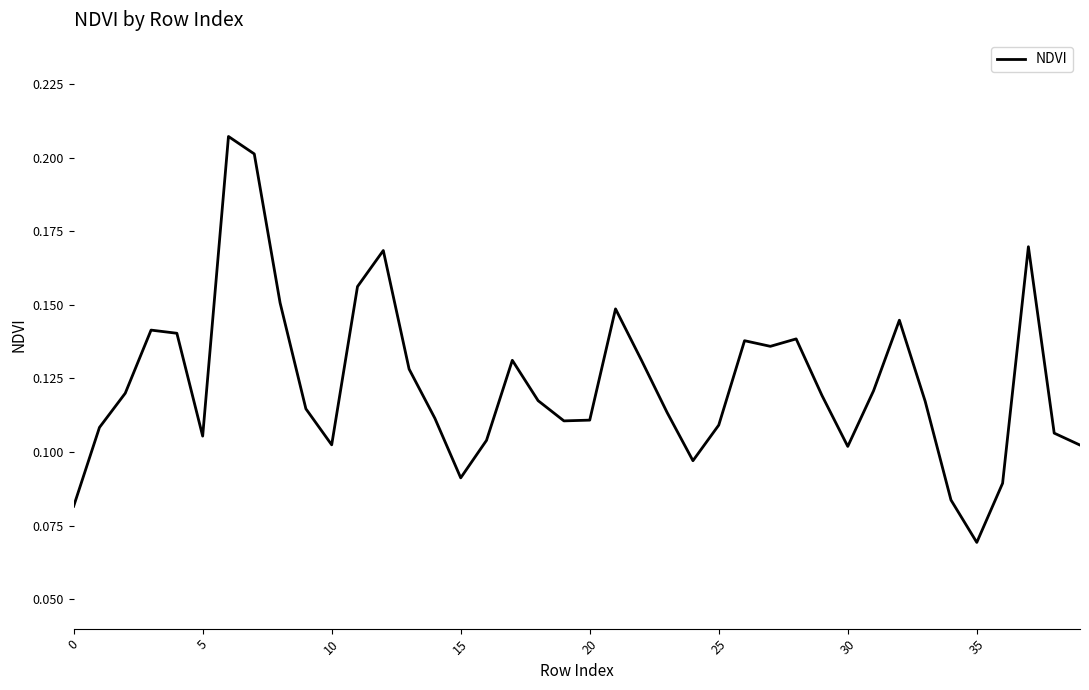

How many distinct data groups are displayed?

1